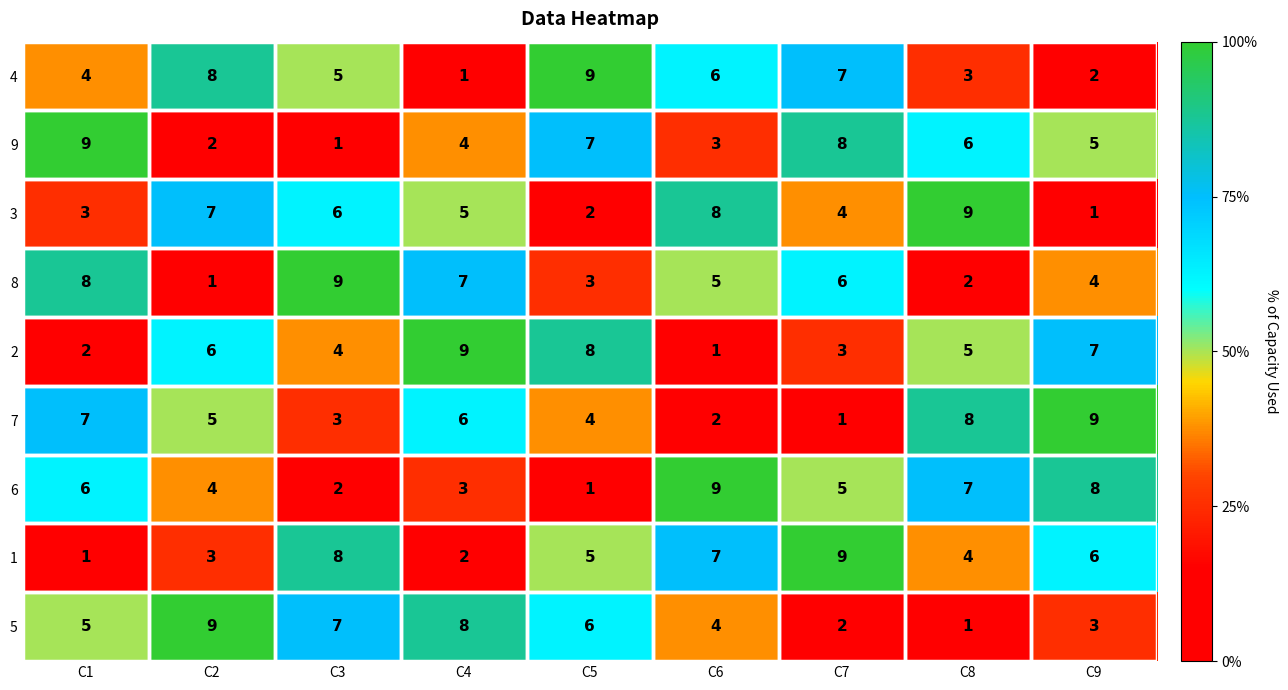

What is the approximate value of 6 at C7?

5